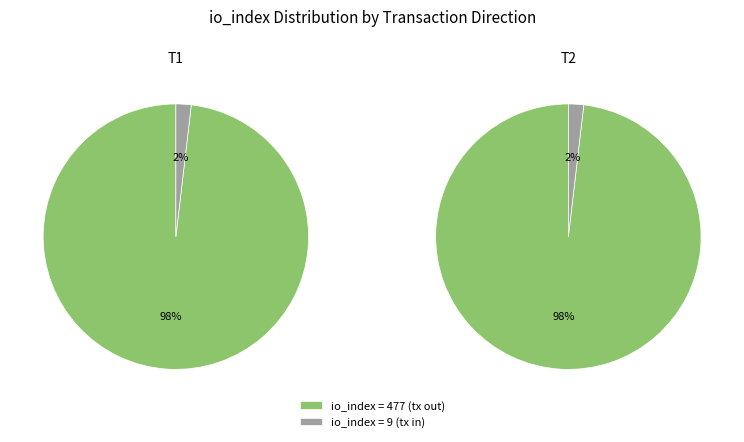

Which category has the smallest portion of the pie?

9